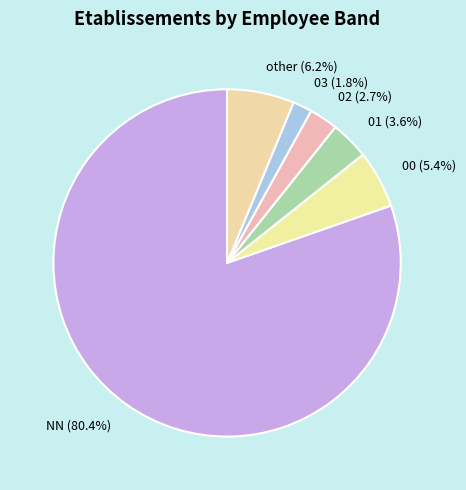

Which slice is the smallest?

03